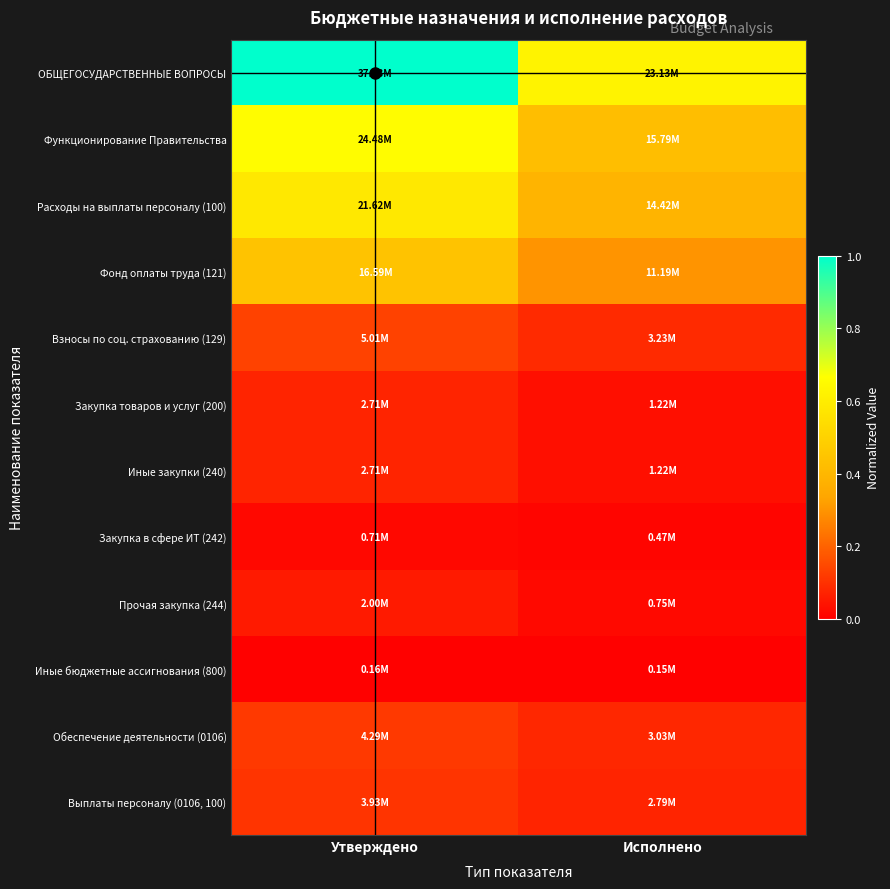

Reading left to right, extract all data points from this chart.

ОБЩЕГОСУДАРСТВЕННЫЕ ВОПРОСЫ: Утверждено=1.0	Исполнено=0.6
Функционирование Правительства: Утверждено=0.7	Исполнено=0.4
Расходы на выплаты персоналу (100): Утверждено=0.6	Исполнено=0.4
Фонд оплаты труда (121): Утверждено=0.4	Исполнено=0.3
Взносы по соц. страхованию (129): Утверждено=0.1	Исполнено=0.1
Закупка товаров и услуг (200): Утверждено=0.1	Исполнено=0.0
Иные закупки (240): Утверждено=0.1	Исполнено=0.0
Закупка в сфере ИТ (242): Утверждено=0.0	Исполнено=0.0
Прочая закупка (244): Утверждено=0.1	Исполнено=0.0
Иные бюджетные ассигнования (800): Утверждено=0.0	Исполнено=0.0
Обеспечение деятельности (0106): Утверждено=0.1	Исполнено=0.1
Выплаты персоналу (0106, 100): Утверждено=0.1	Исполнено=0.1